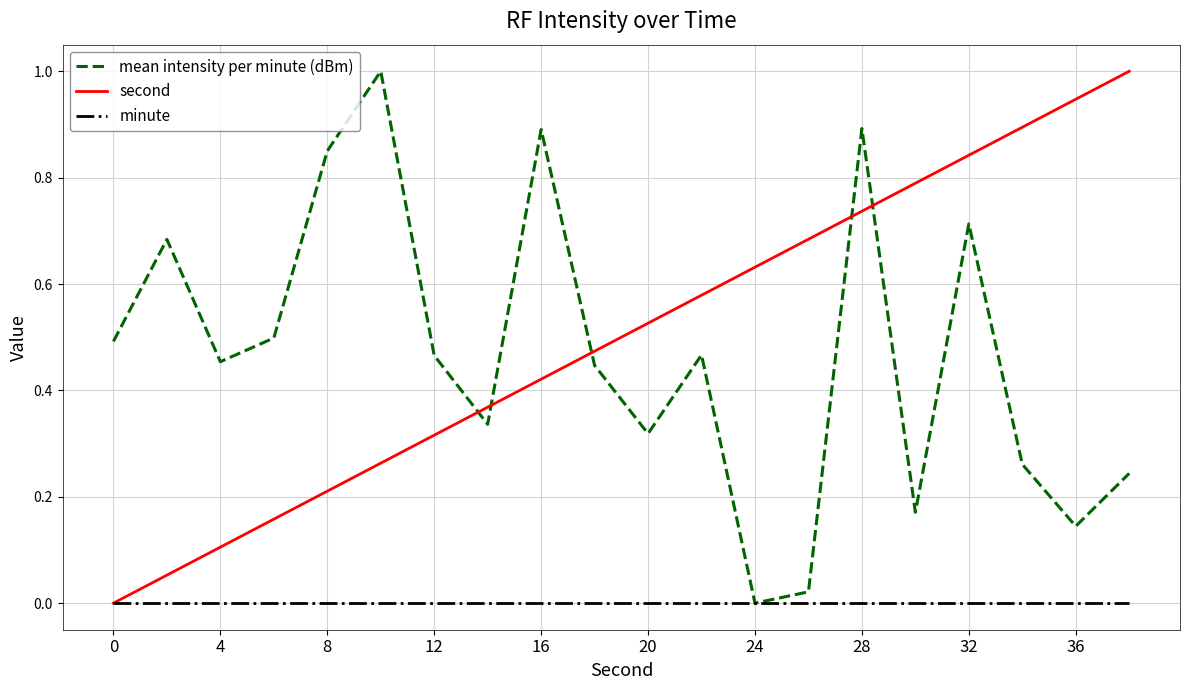

True or false: second and mean intensity per minute (dBm) intersect in this chart.

True